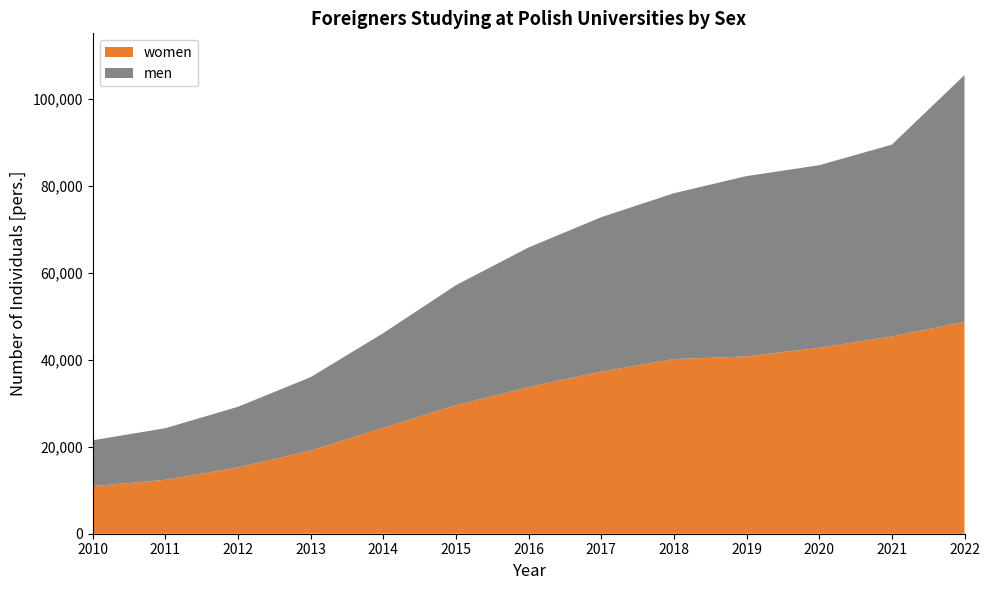

Reading left to right, extract all data points from this chart.

women: 10934	12383	15231	19070	24329	29522	33681	37244	40129	40742	42728	45326	48674
men: 10540	11870	13941	16913	21772	27597	32112	35499	38130	41452	41961	44094	56730